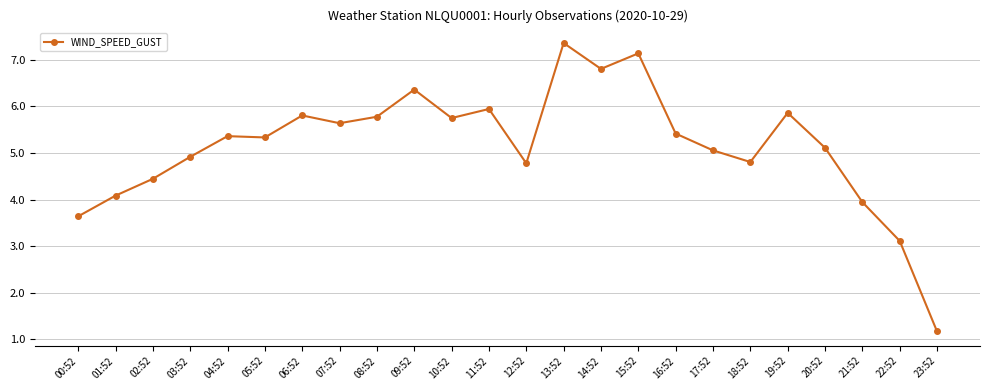

How many values are below 5?

9